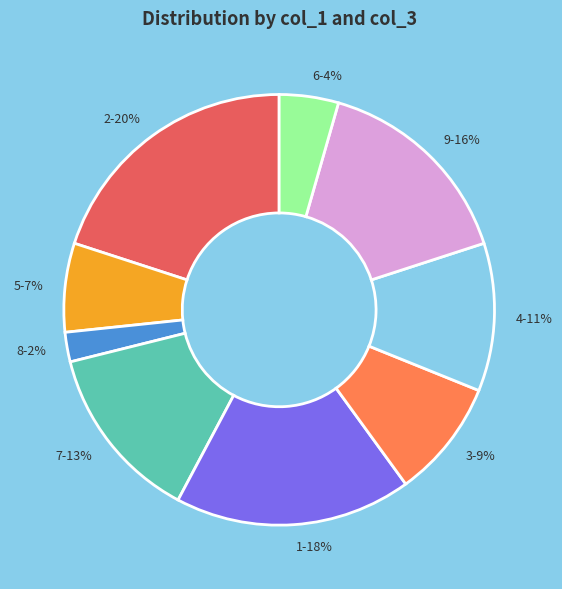

How many slices are in this pie chart?

9